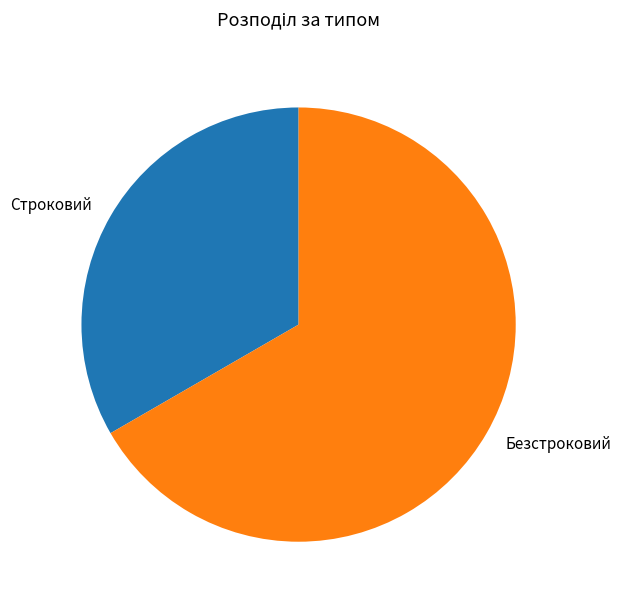

What is the smallest slice in the pie chart?

Строковий